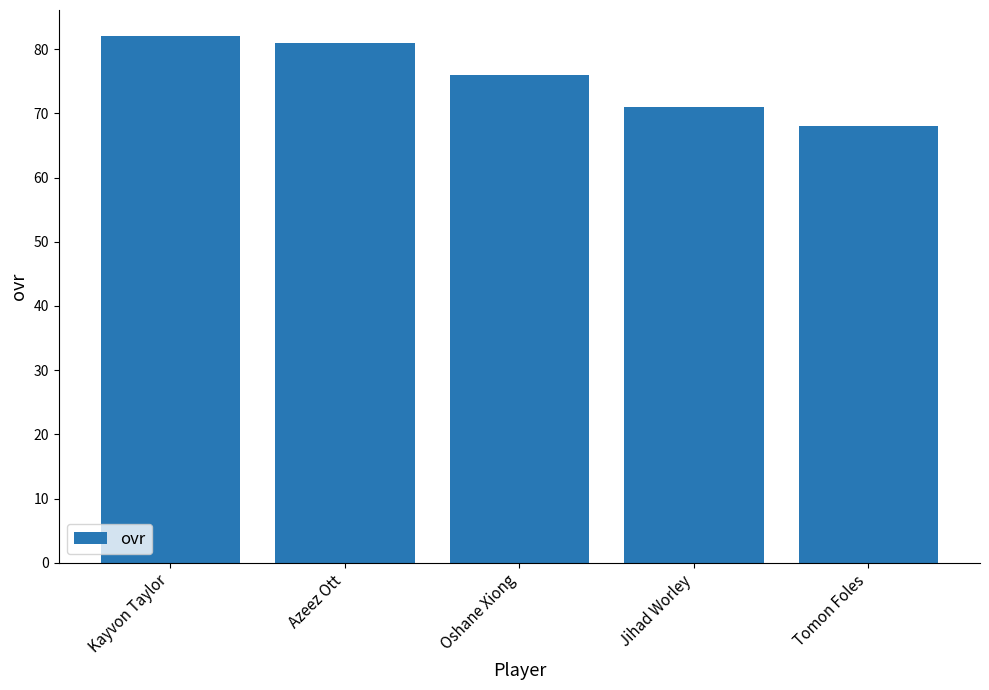

At which category does the chart reach its minimum across all series?

Tomon Foles